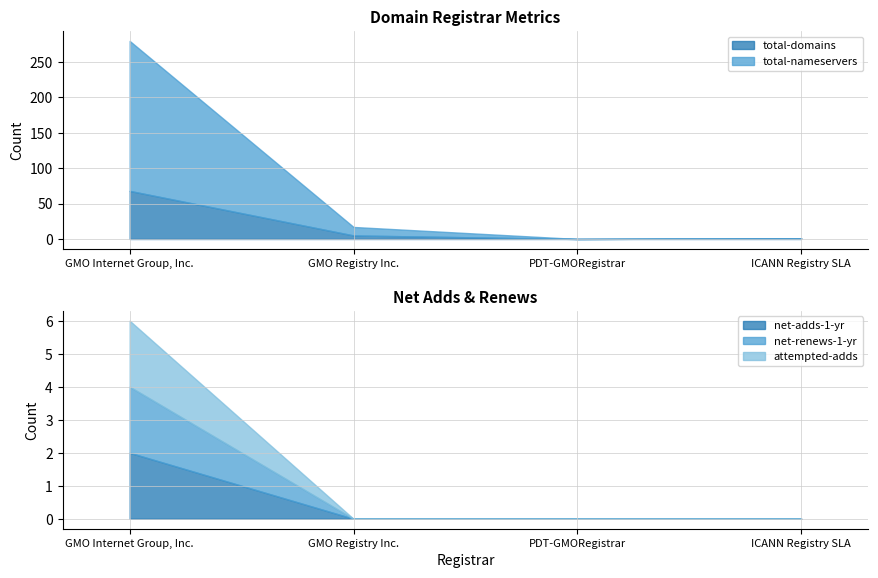

Which category has the highest value across all series?

GMO Internet Group, Inc.